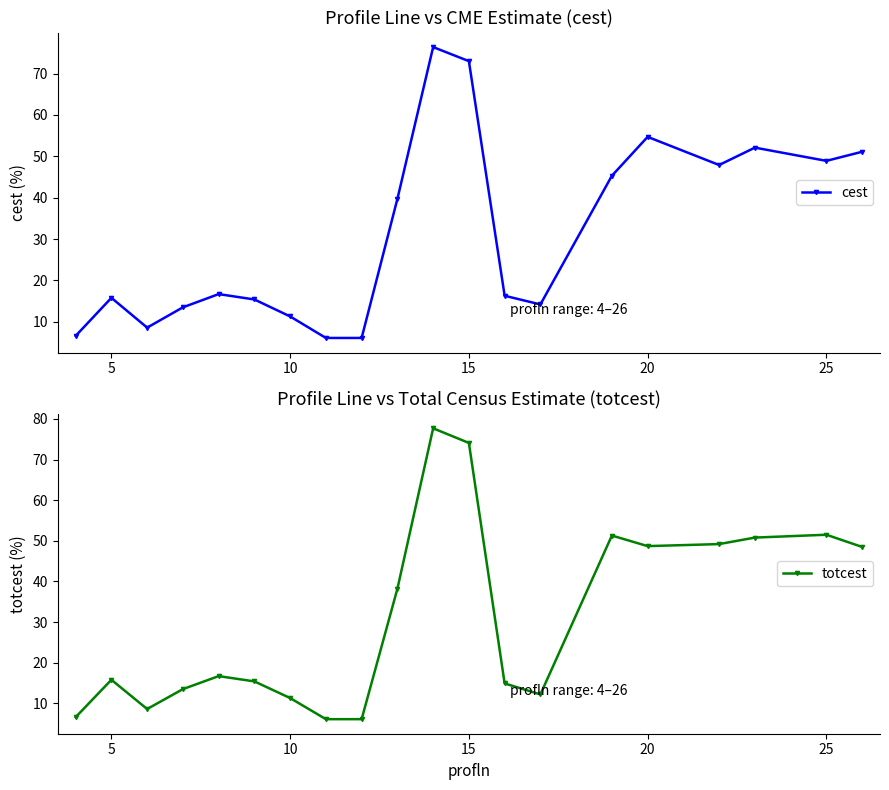

In cest, how many points are higher than both neighbors (excluding endpoints)?

5